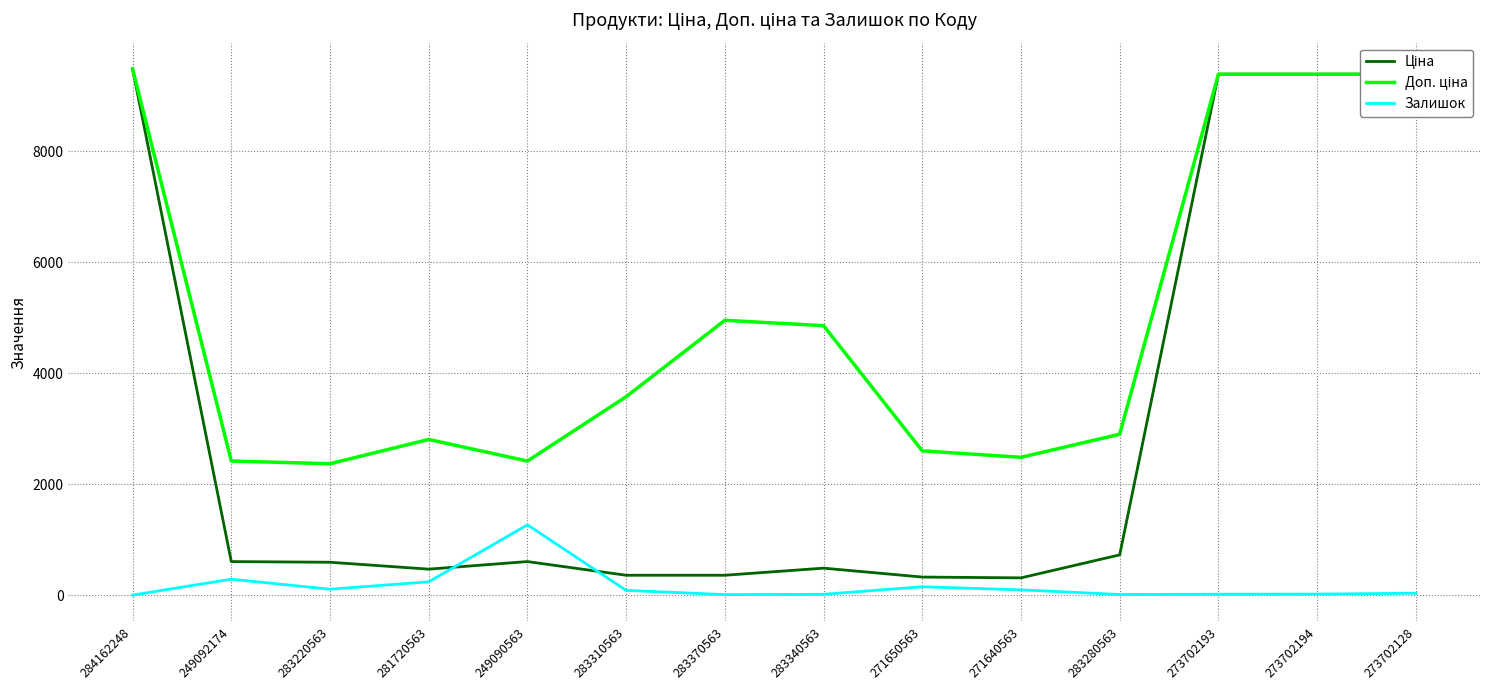

What is the total value across all series at 249092174?

3304.6